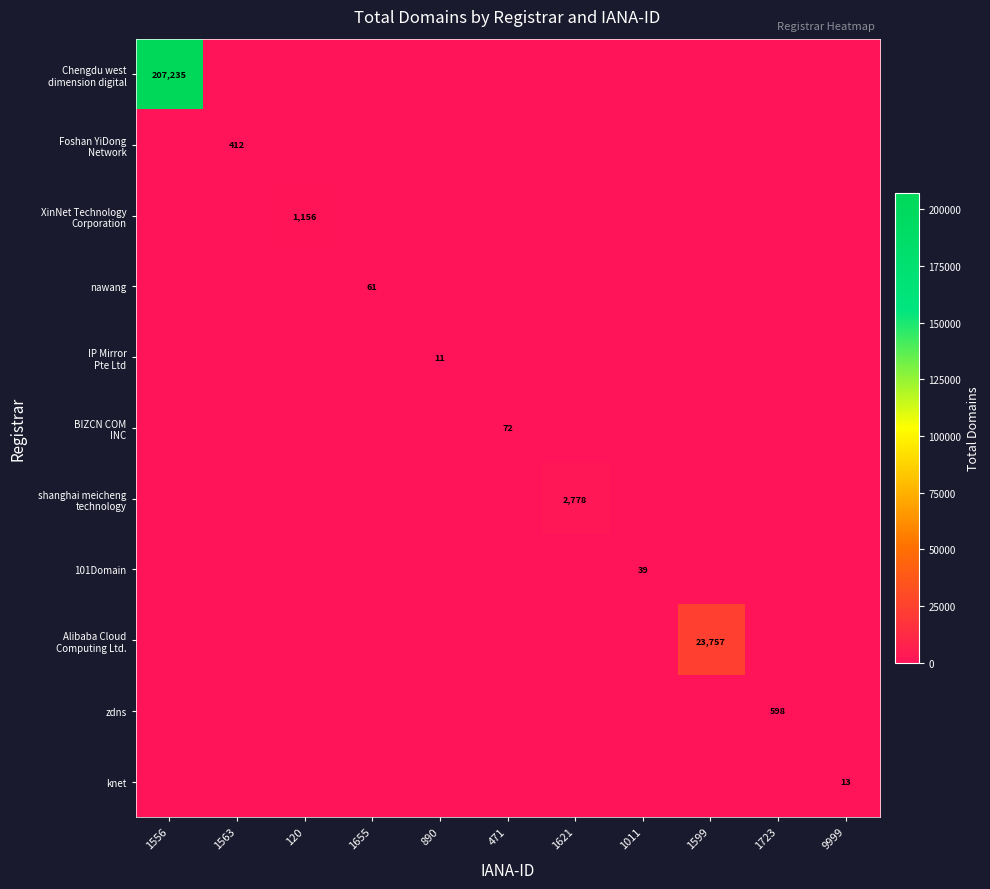

How many distinct data groups are displayed?

11